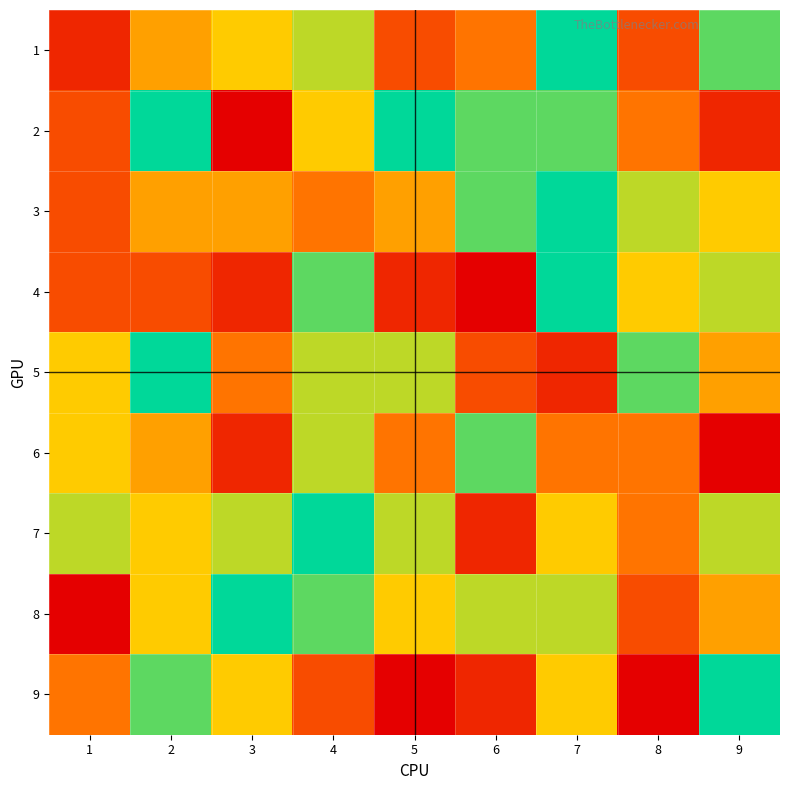

At which category is the sum across all series the highest?

7